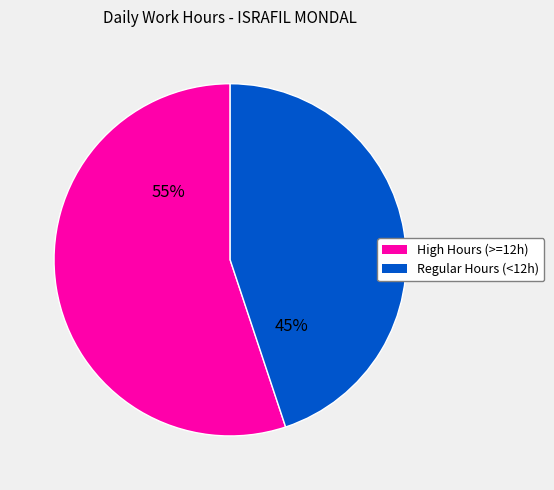

To the nearest percent, what is the average slice percentage?

50%